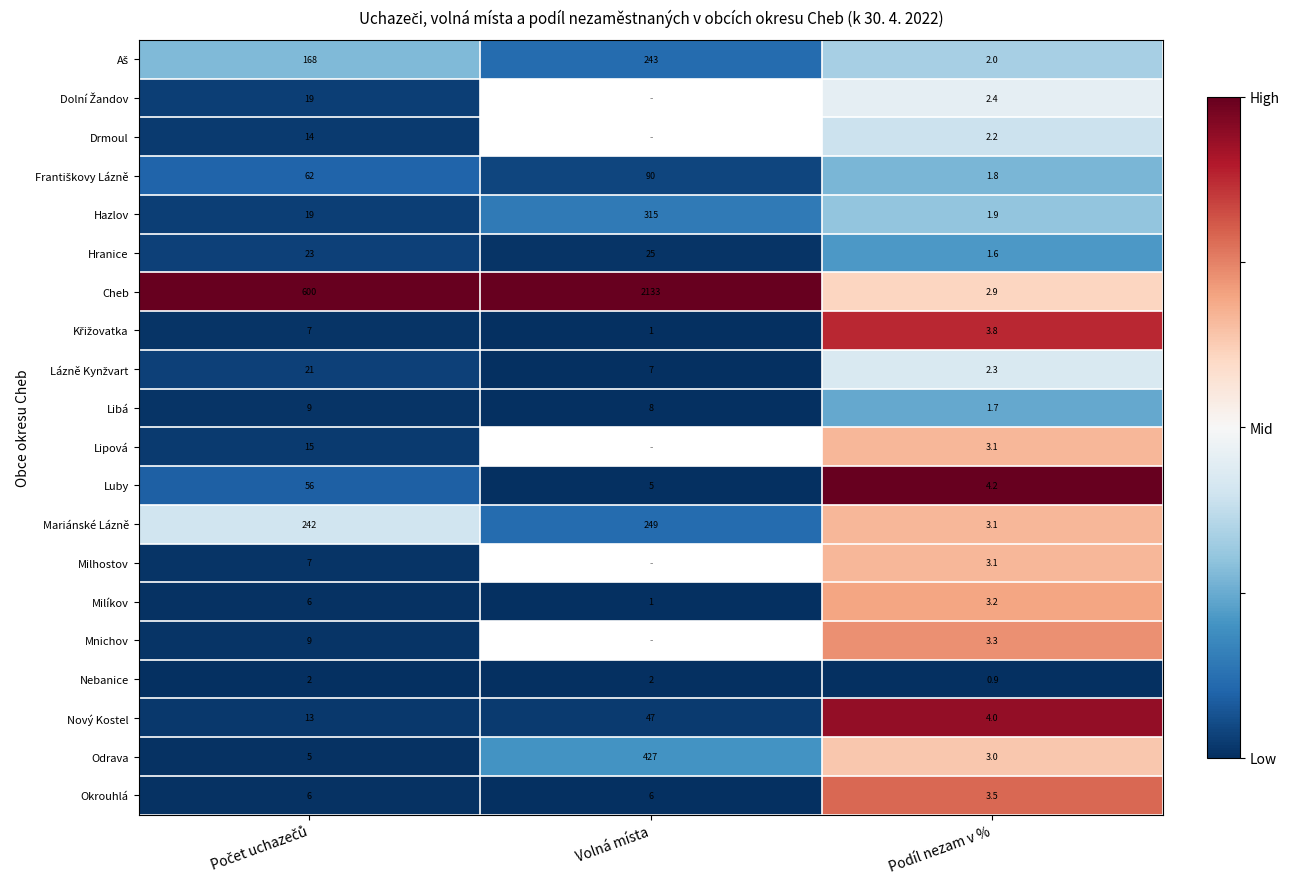

At which label is Libá closest to 5?

Volná místa